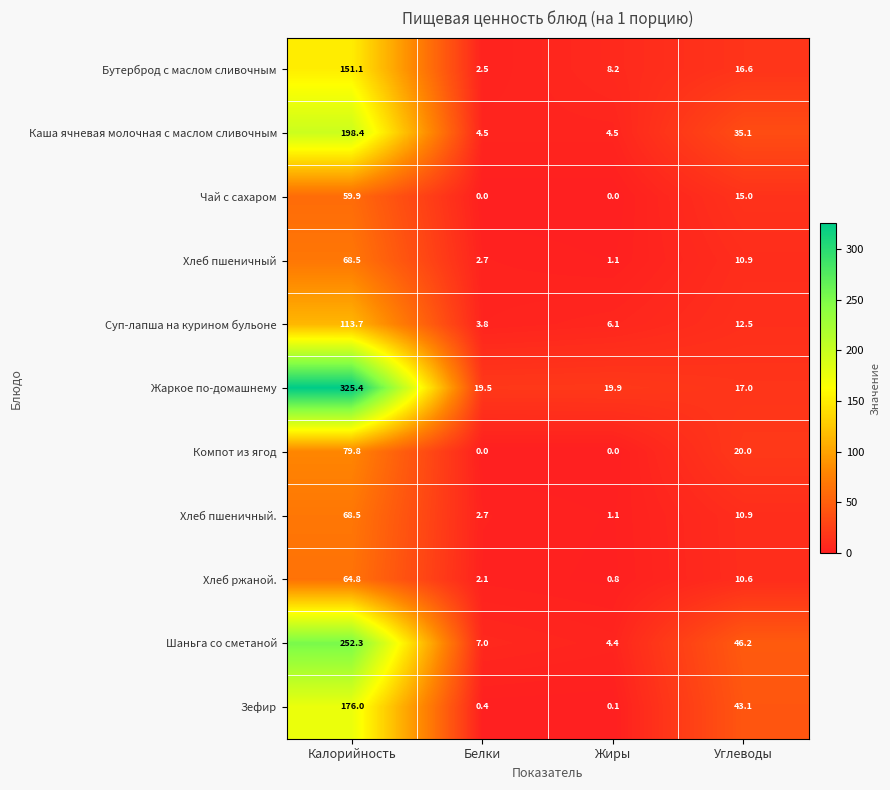

What is the difference between the highest and lowest values at Углеводы?

35.6